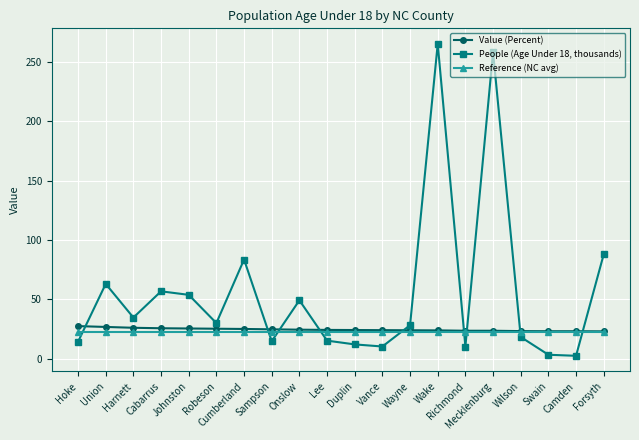

What is the difference between the maximum and minimum values in the Value (Percent) series?

4.4